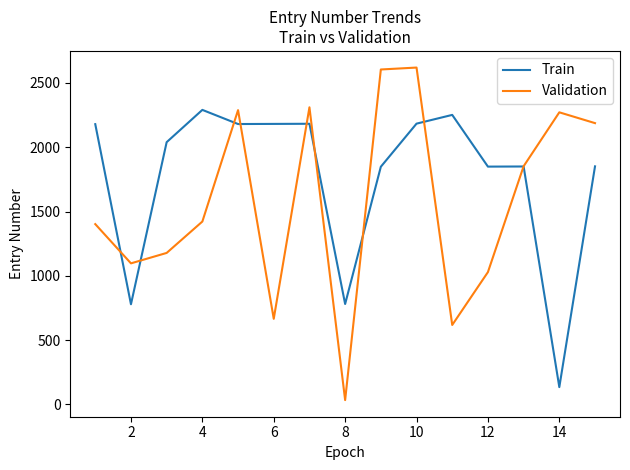

What is the maximum value for Train?

2290